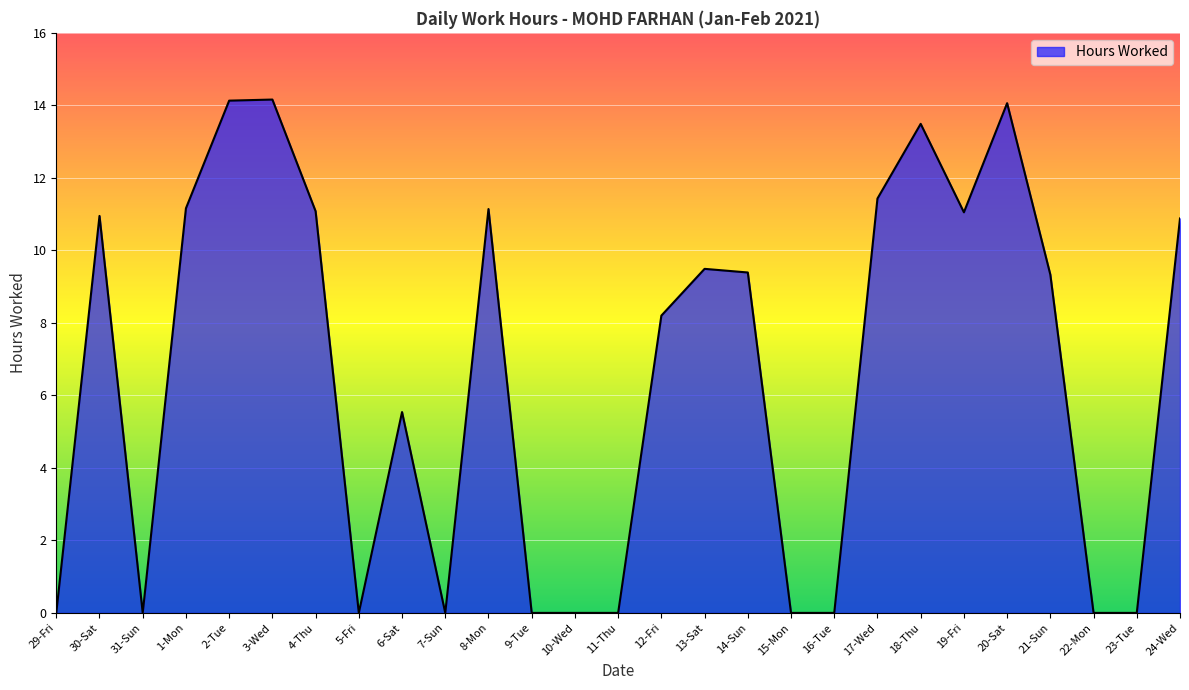

True or false: the data shows -5.3 at 5-Fri.

False